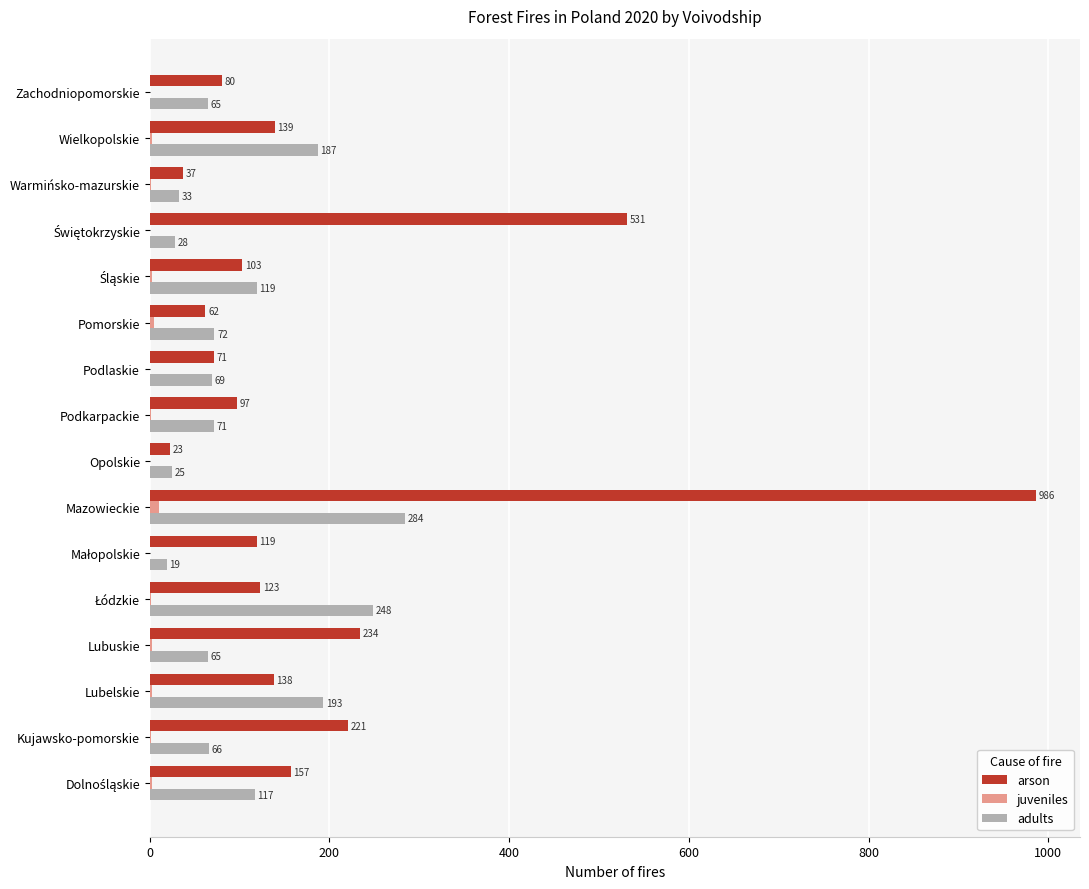

The adults series shows 66 at Kujawsko-pomorskie. True or false?

True